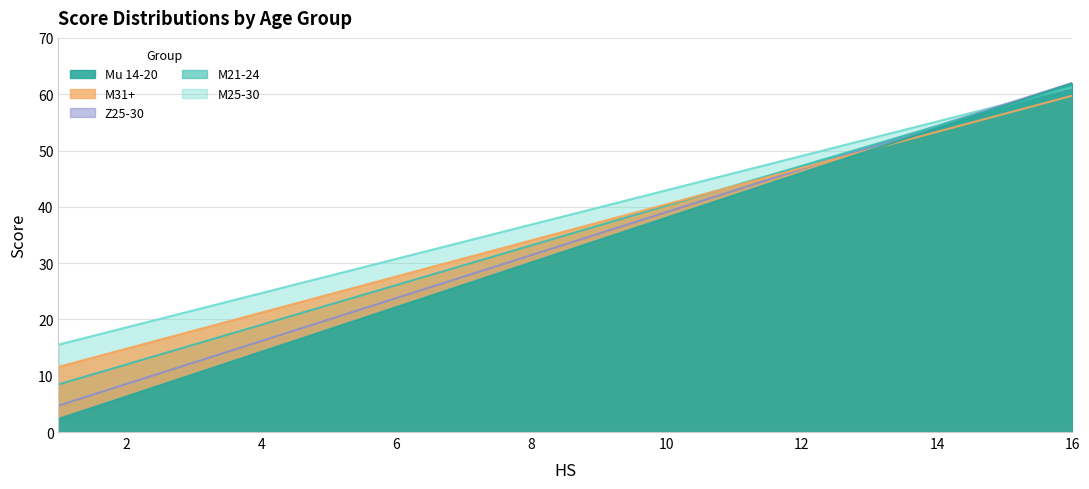

The value of M25-30 at 15 is 78.6. True or false?

False